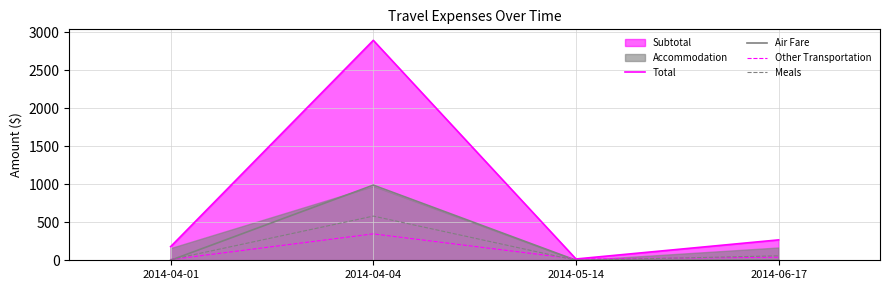

What is the difference between the Meals values at 2014-04-04 and 2014-06-17?

522.4